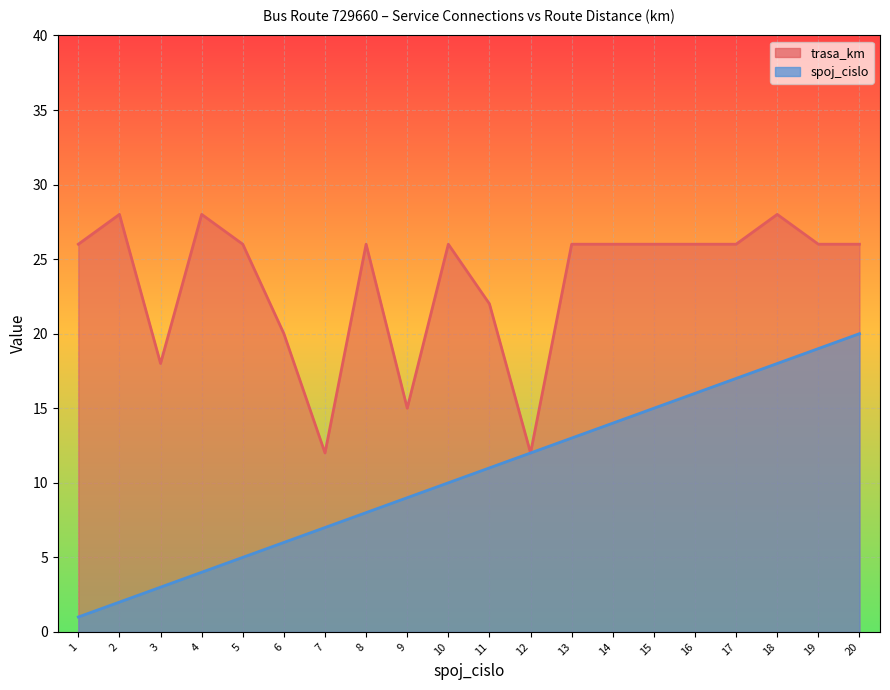

Reading left to right, list all the values displayed in this chart.

spoj_cislo: 1=1	2=2	3=3	4=4	5=5	6=6	7=7	8=8	9=9	10=10	11=11	12=12	13=13	14=14	15=15	16=16	17=17	18=18	19=19	20=20
trasa_km: 1=26	2=28	3=18	4=28	5=26	6=20	7=12	8=26	9=15	10=26	11=22	12=12	13=26	14=26	15=26	16=26	17=26	18=28	19=26	20=26